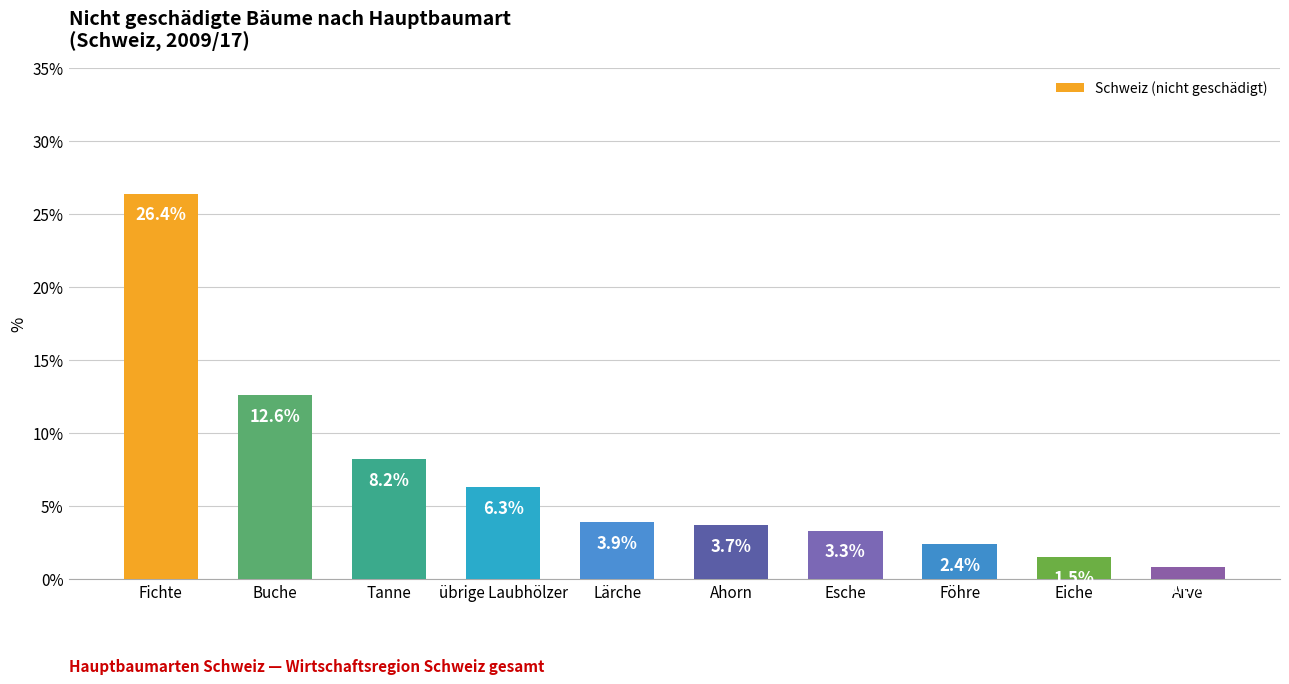

List the labels in order of value, smallest first.

Arve, Eiche, Föhre, Esche, Ahorn, Lärche, übrige Laubhölzer, Tanne, Buche, Fichte